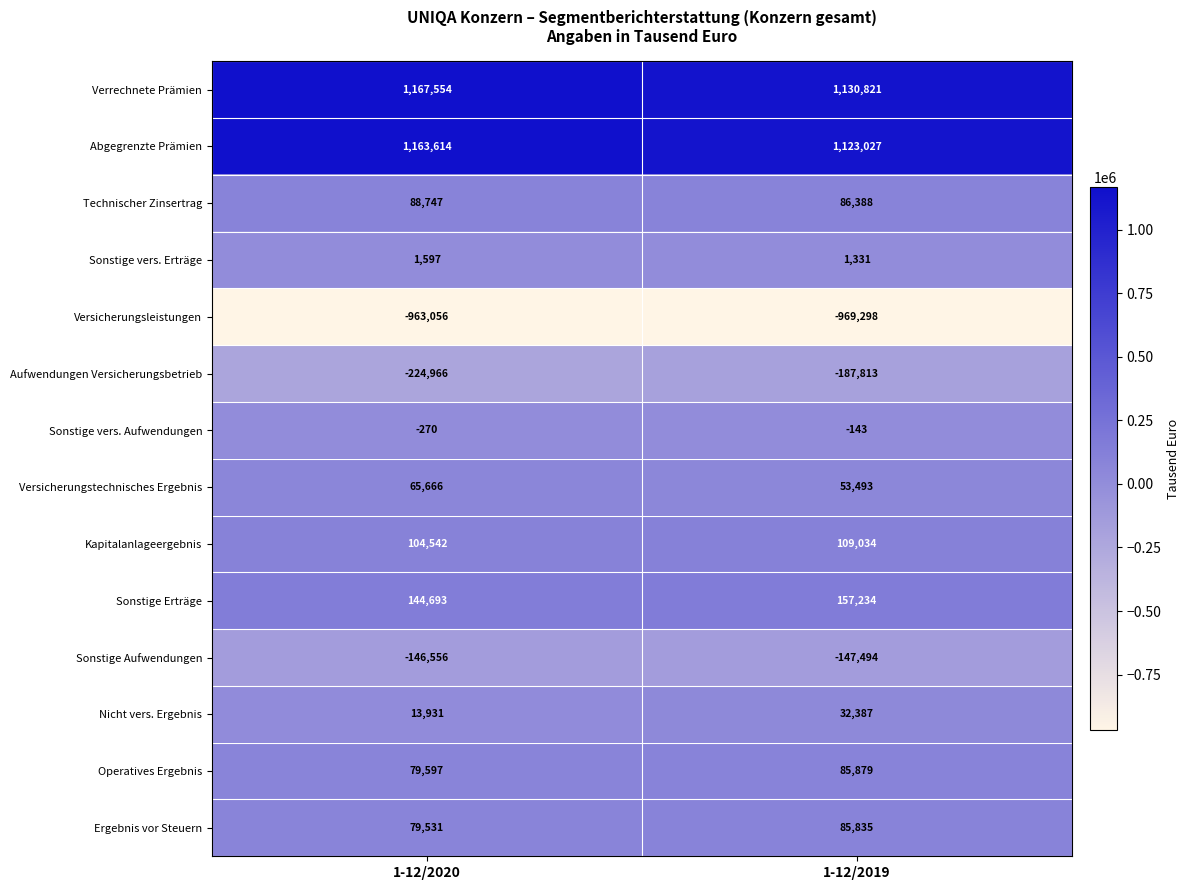

Which series has the largest range (max minus min)?

Abgegrenzte Prämien